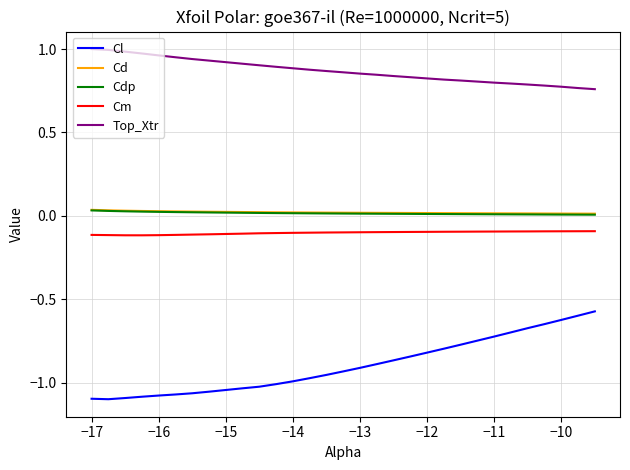

Which series has the largest total across all categories?

Top_Xtr